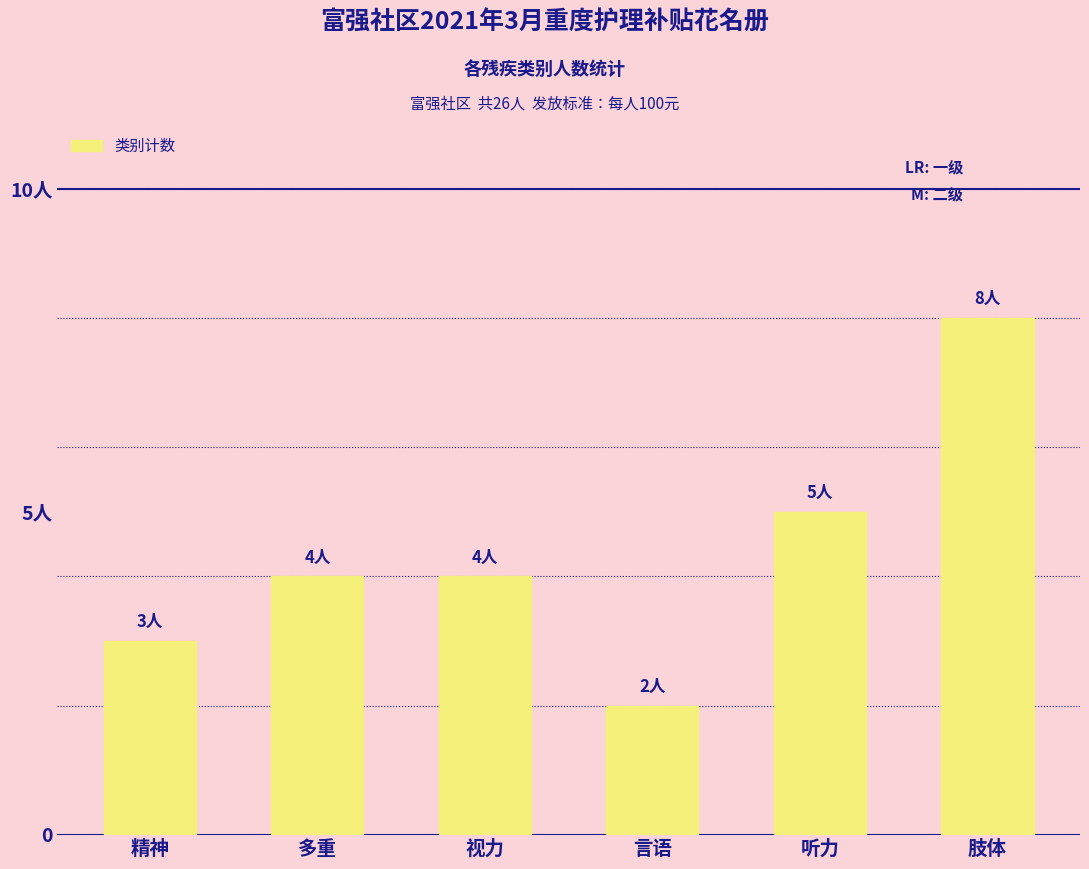

Reading right to left, transcribe all the data shown in this chart.

8	5	2	4	4	3